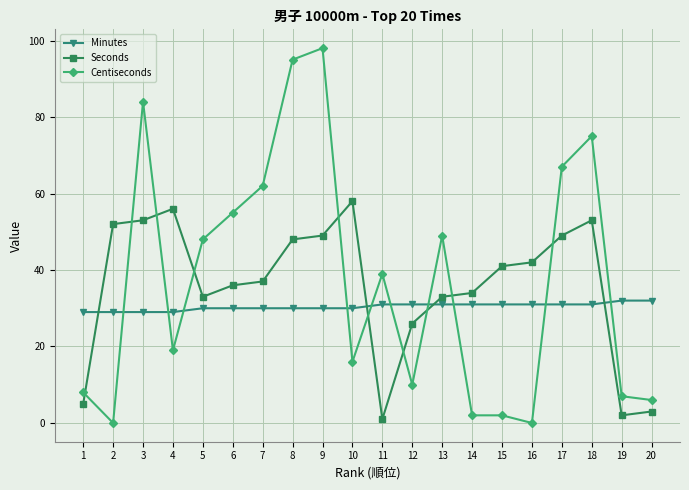

How many lines are shown in the chart?

3